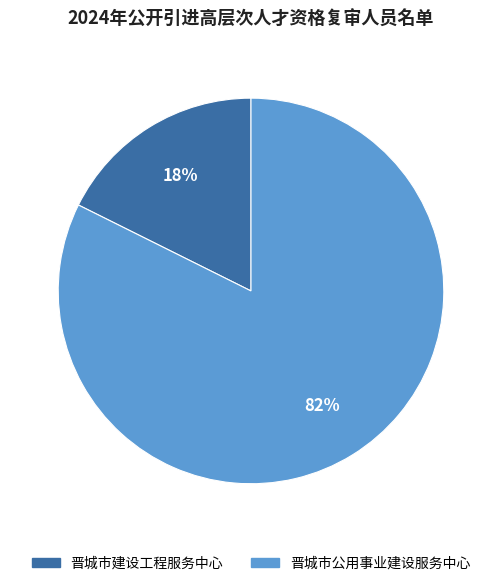

Which slice is the largest?

晋城市公用事业建设服务中心